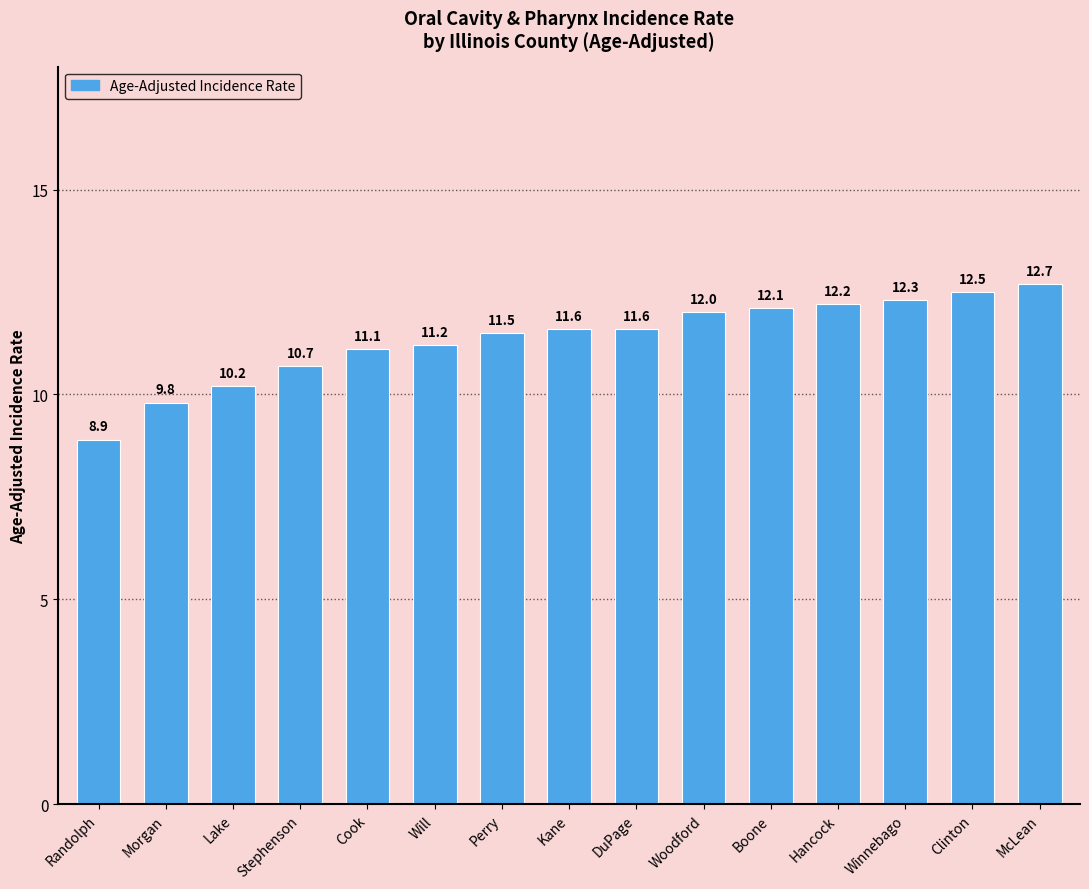

What position from the left is Randolph?

1